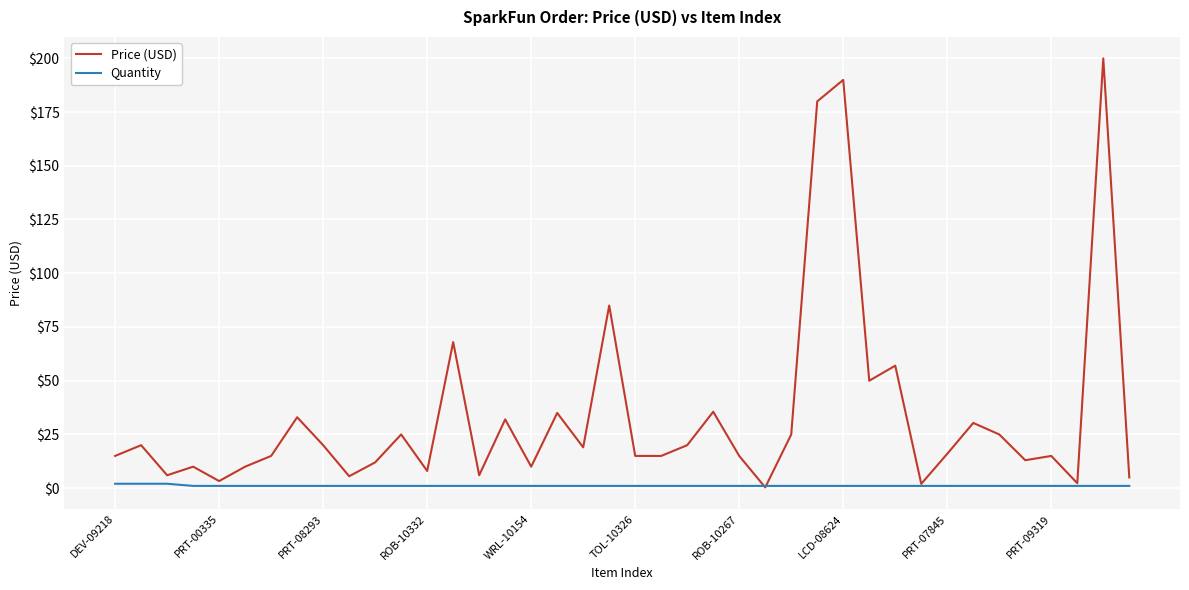

Which series has the largest total across all categories?

Price (USD)